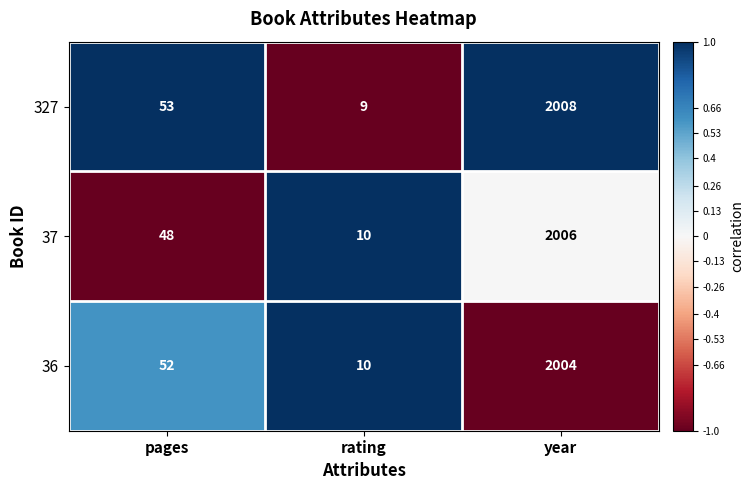

Which label corresponds to the largest value in the chart?

year